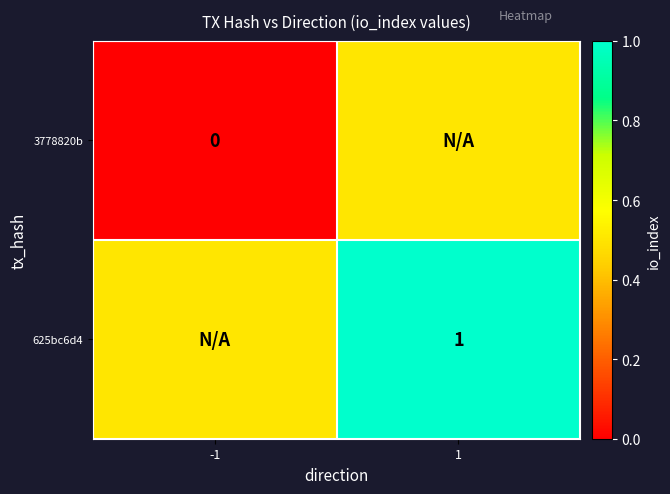

The 625bc6d4 series shows 1.5 at 1. True or false?

False